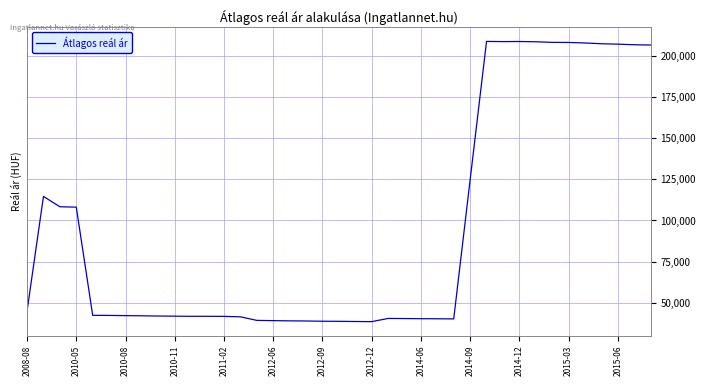

What is the average value?

95376